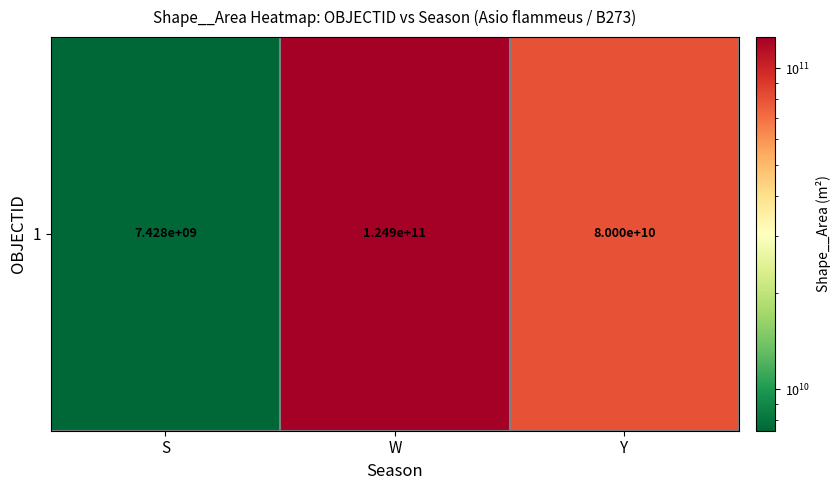

At which category does the chart reach its peak across all series?

W